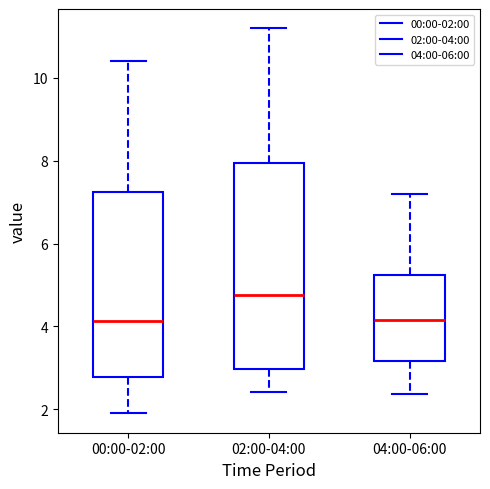

Reading left to right, transcribe this box plot: for each box, give where its median line is, the range the box spans, and where its two whiskers end, as read against the y-axis. The values are not printed on the chart, so give them approximately, as read against the axis.

00:00-02:00: median 4.2, box 2.8 to 7.2, whiskers 2.0 to 10.4
02:00-04:00: median 4.8, box 3.0 to 8.0, whiskers 2.4 to 11.2
04:00-06:00: median 4.2, box 3.2 to 5.2, whiskers 2.4 to 7.2